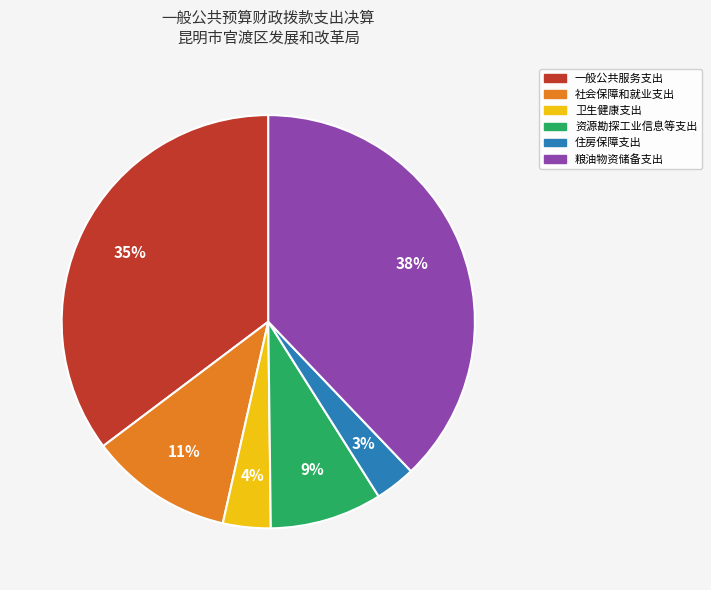

The 社会保障和就业支出 slice represents 19% of the pie. True or false?

False